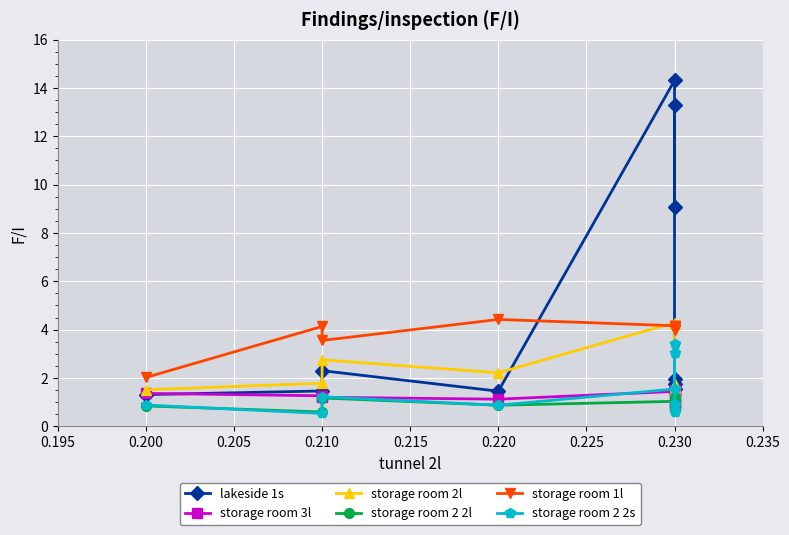

What is the difference between the storage room 1l values at 0.230 and 0.220?

0.3